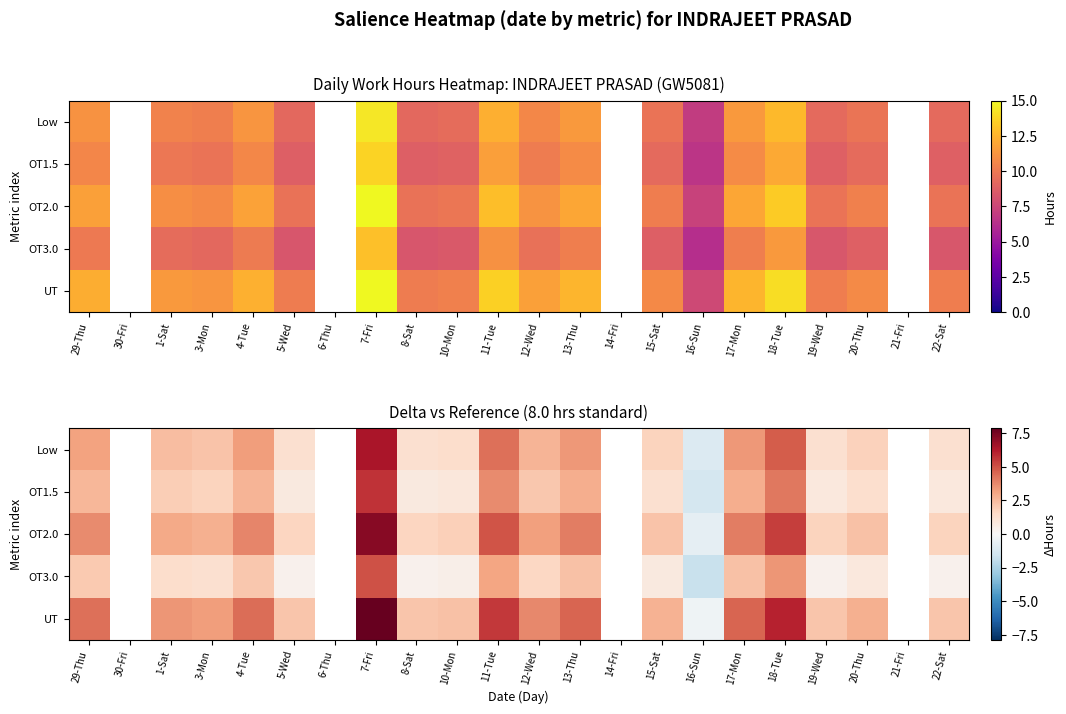

Which series has the widest spread of values?

UT